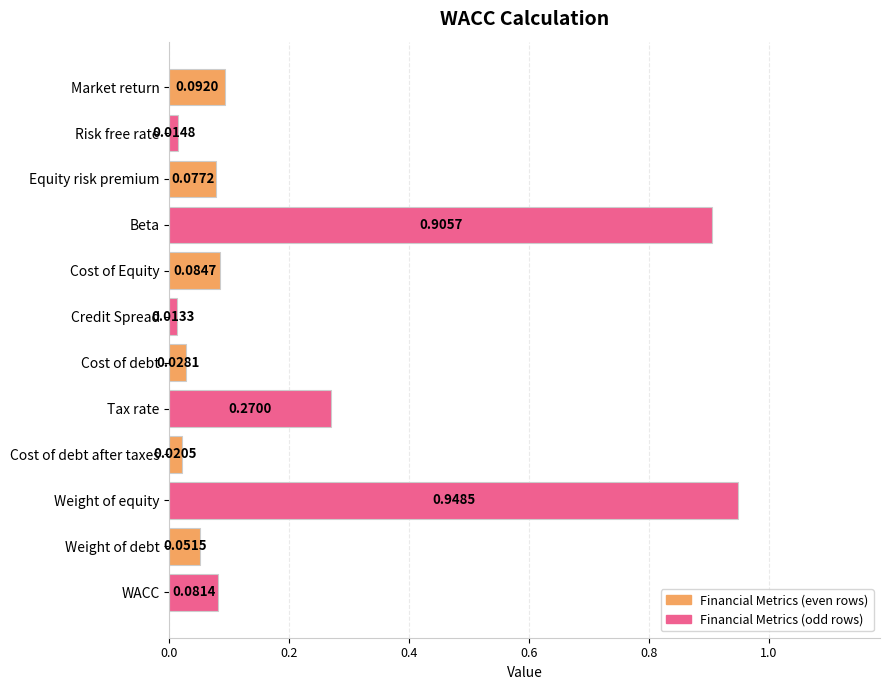

What is the sum of all values?

2.6